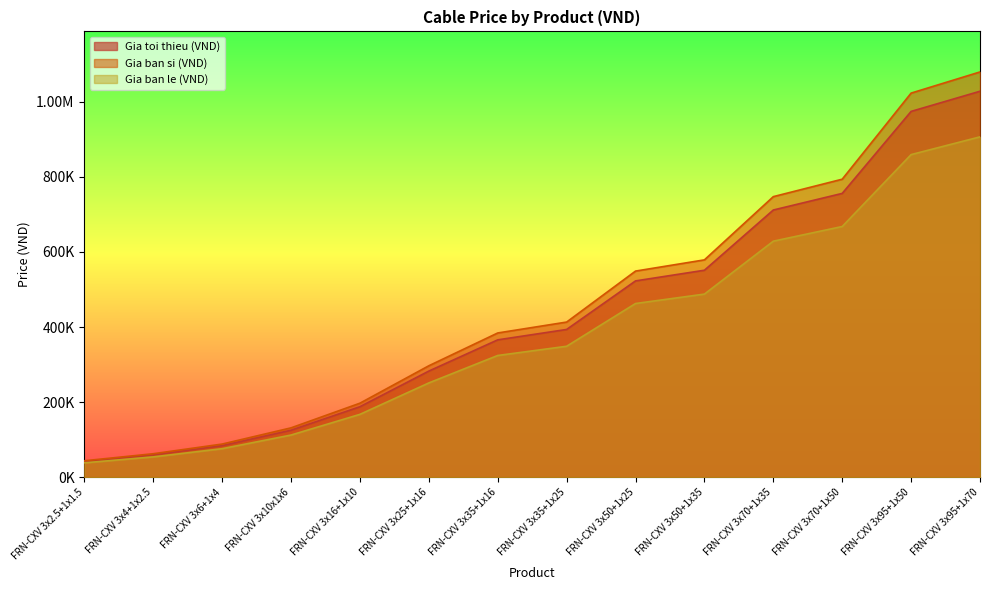

What is the minimum value shown in the chart?

38753.5